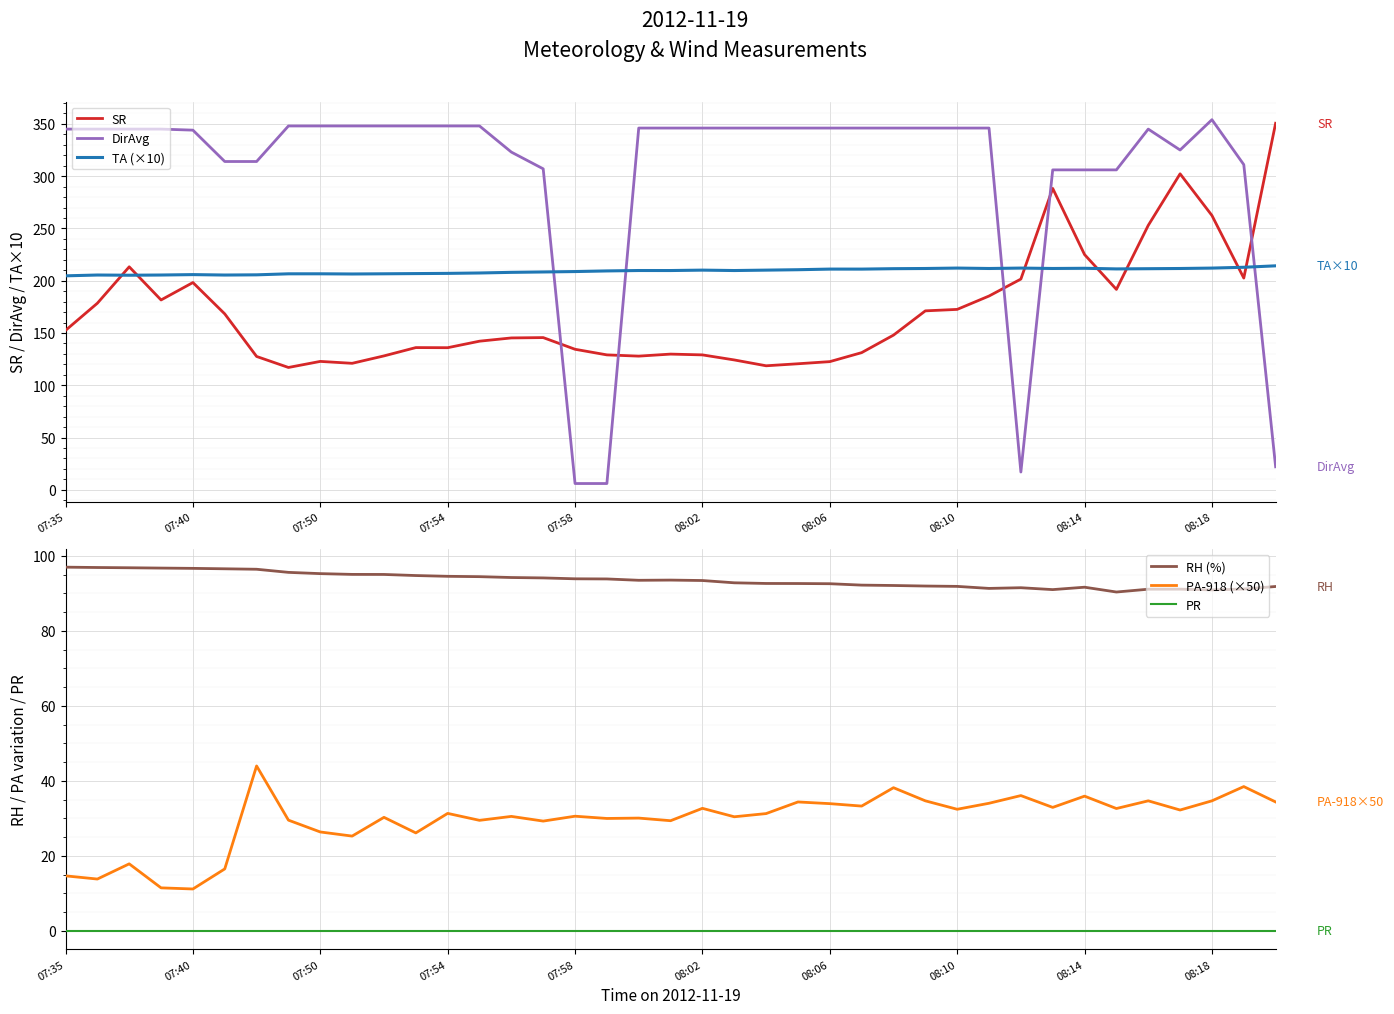

The SR series shows 122.8 at 07:50. True or false?

True